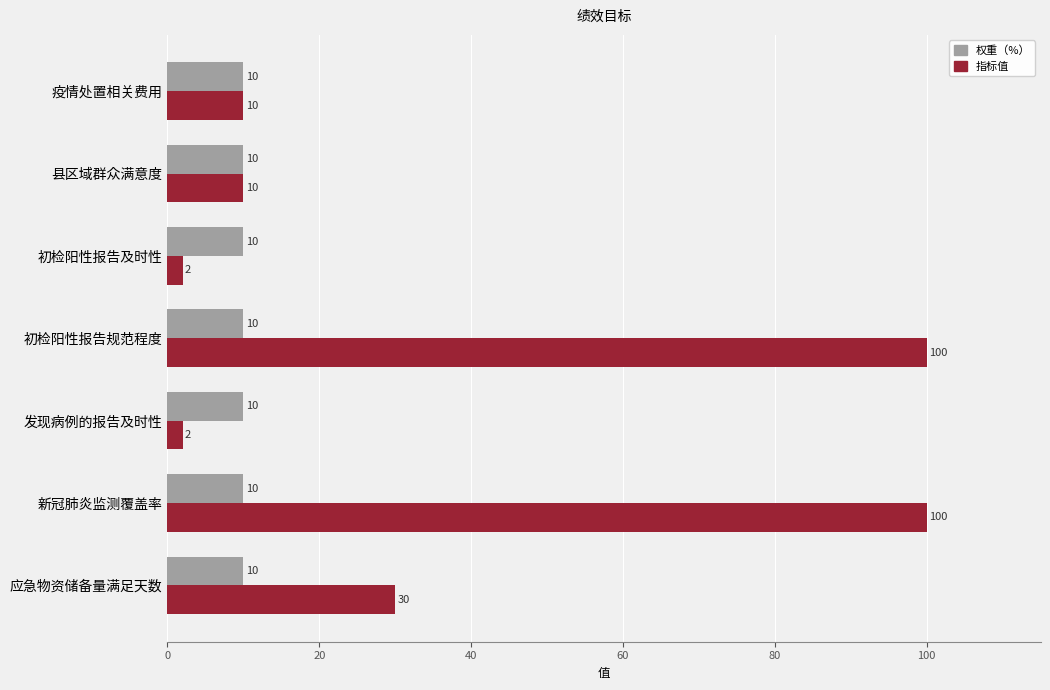

How many data points does each series have?

7